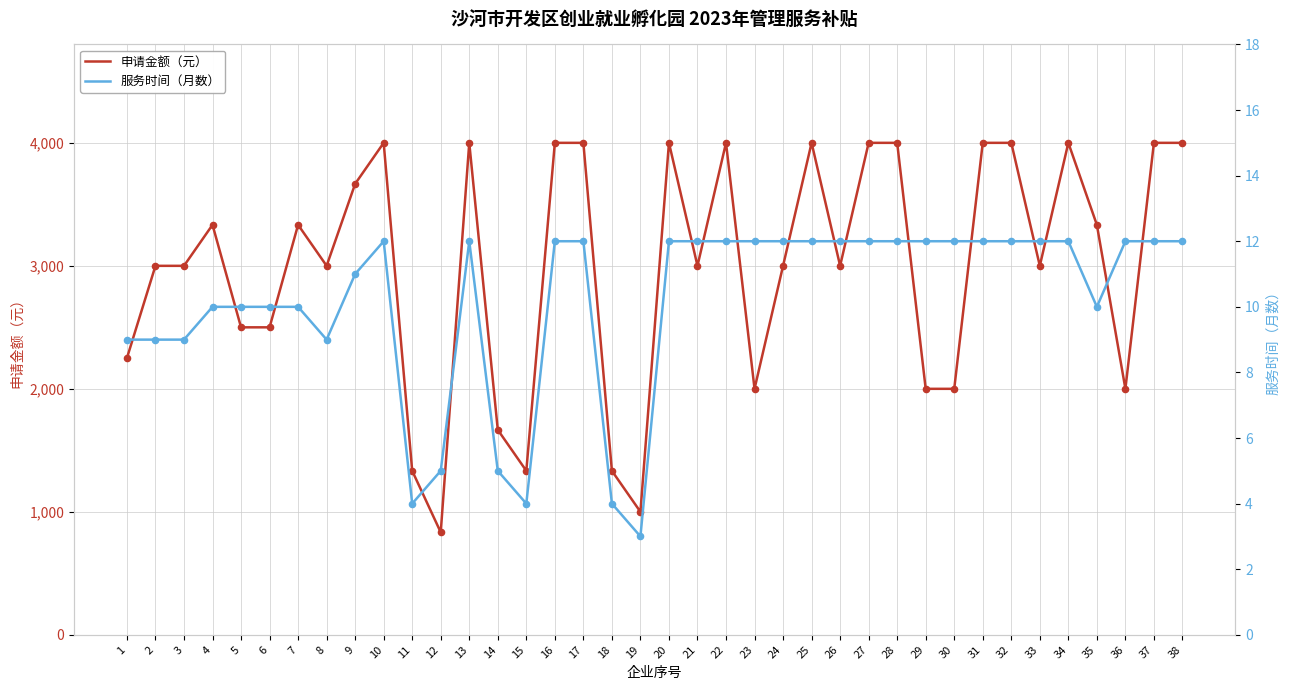

What are all the series names shown in the legend?

申请金额（元）, 服务时间（月数）